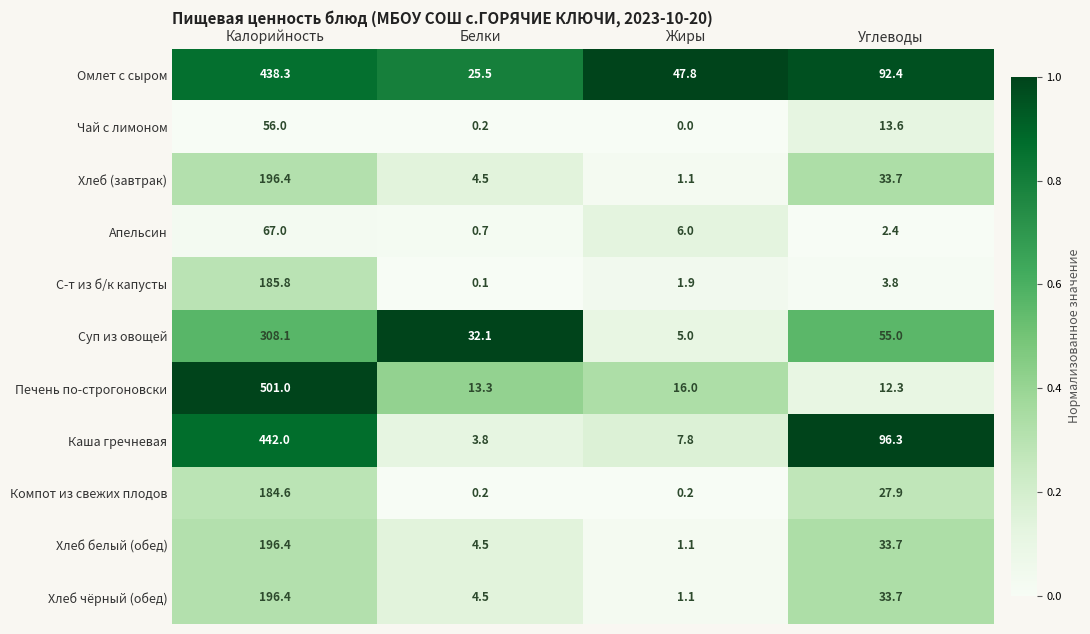

At which category does the chart reach its minimum across all series?

Жиры